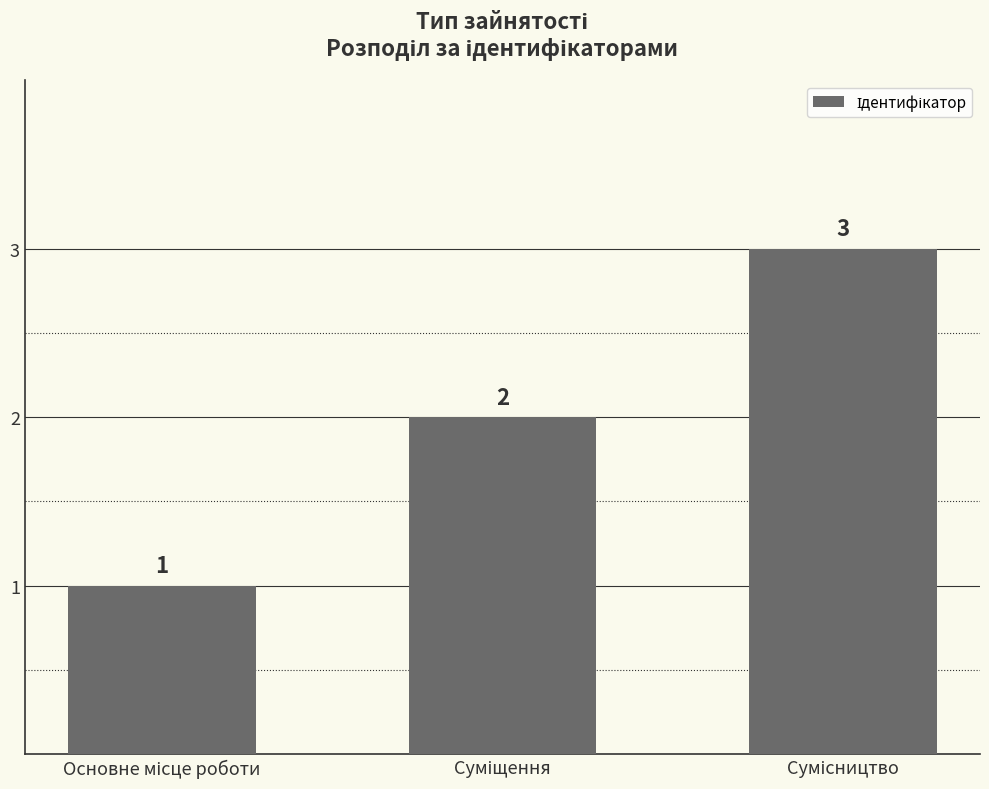

What is the value of the 1st bar from the left?

1